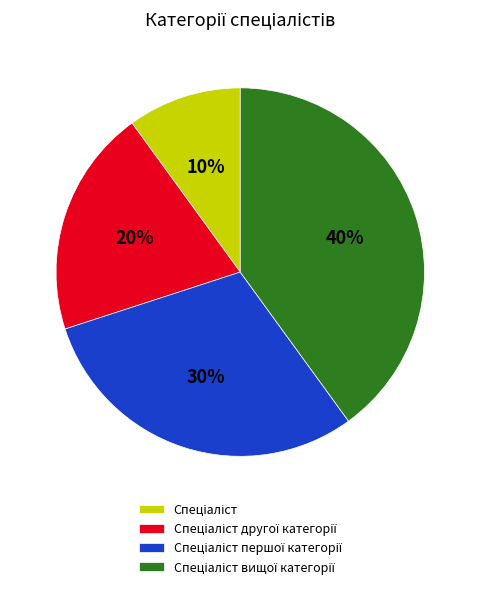

Is there a majority slice in this chart?

No